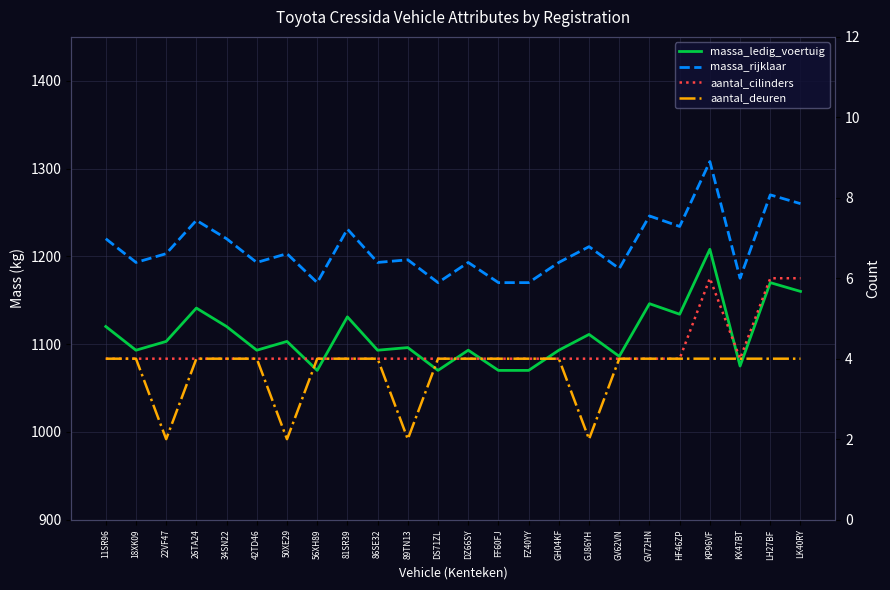

Reading left to right, what are all the values shown in this chart?

massa_ledig_voertuig: 1120	1093	1103	1141	1120	1093	1103	1070	1131	1093	1096	1070	1093	1070	1070	1093	1111	1086	1146	1134	1208	1075	1170	1160
massa_rijklaar: 1220	1193	1203	1241	1220	1193	1203	1170	1231	1193	1196	1170	1193	1170	1170	1193	1211	1186	1246	1234	1308	1175	1270	1260
aantal_cilinders: 4	4	4	4	4	4	4	4	4	4	4	4	4	4	4	4	4	4	4	4	6	4	6	6
aantal_deuren: 4	4	2	4	4	4	2	4	4	4	2	4	4	4	4	4	2	4	4	4	4	4	4	4